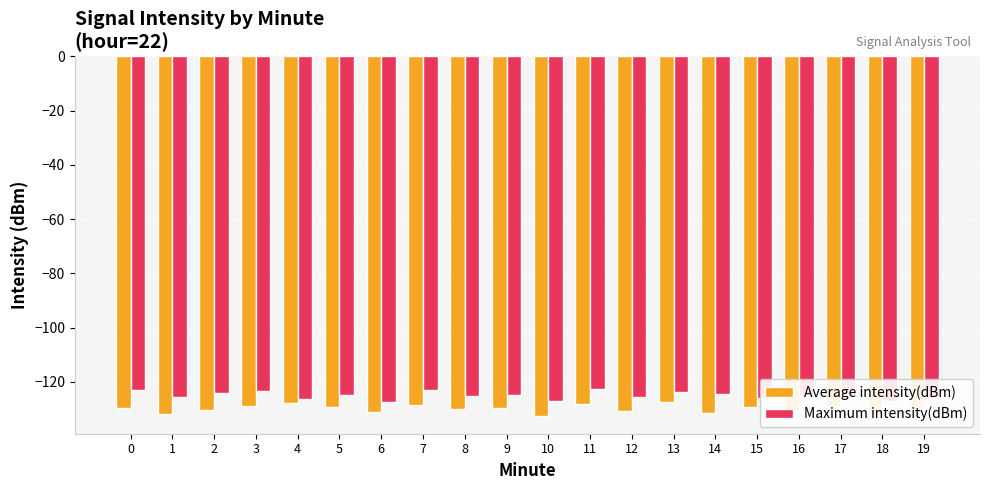

List the series in order of their peak value, highest first.

Maximum intensity(dBm), Average intensity(dBm)